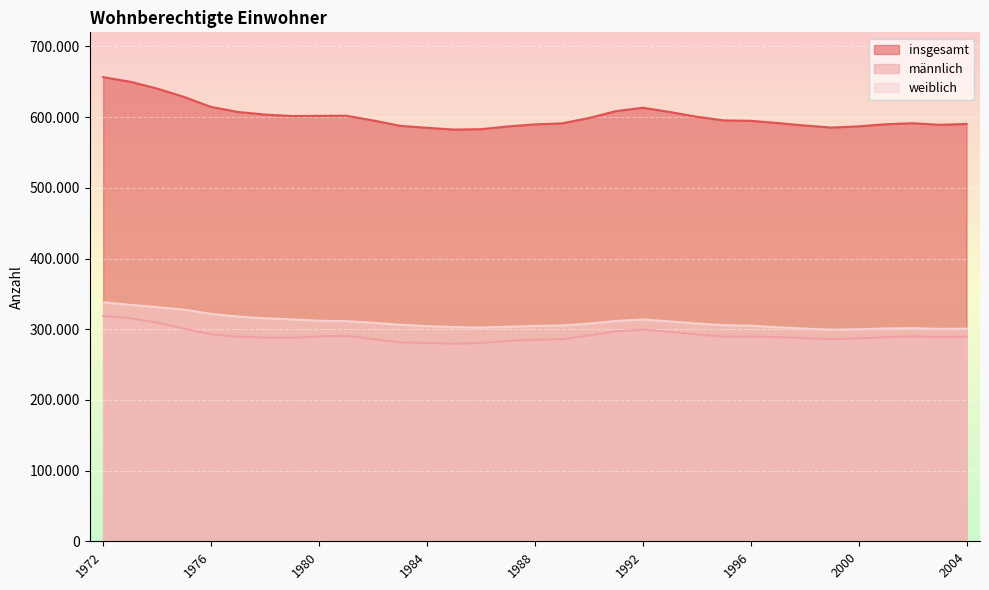

How many lines are shown in the chart?

3